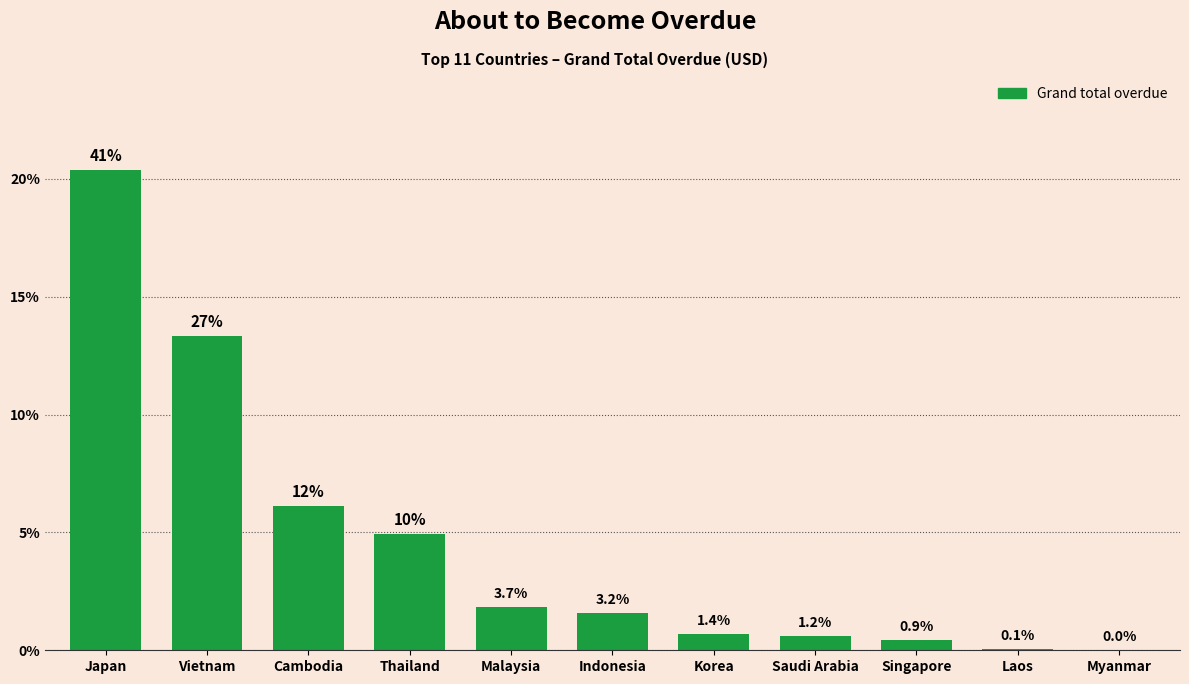

What is the label of the 2nd bar from the right?

Laos